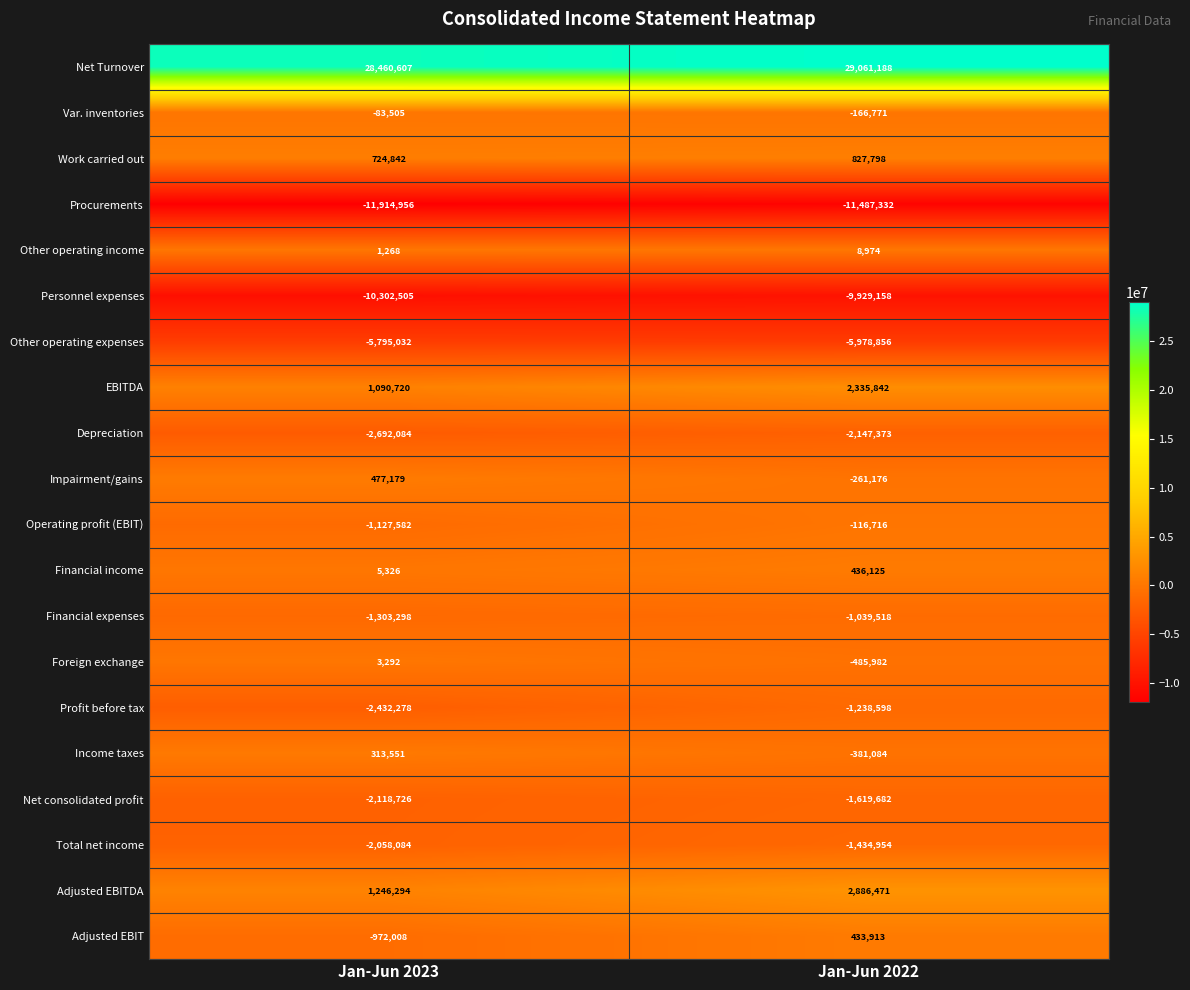

What is the sum of all Adjusted EBITDA values?

4132765